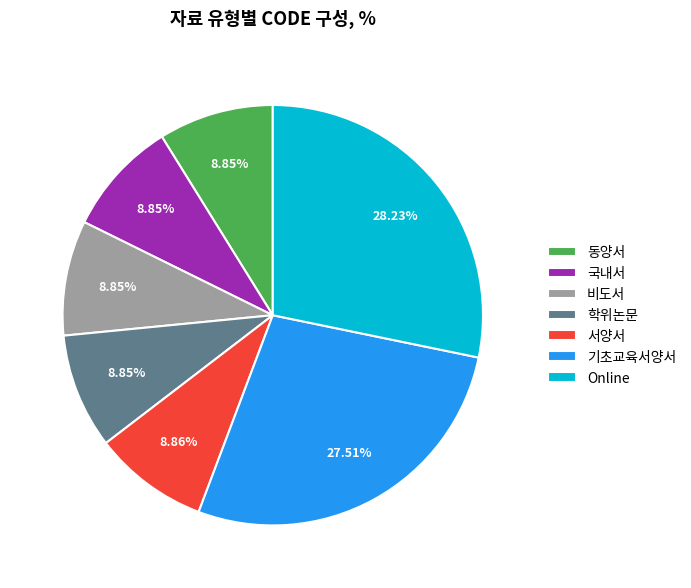

Does 비도서 account for over 50% of the chart?

No